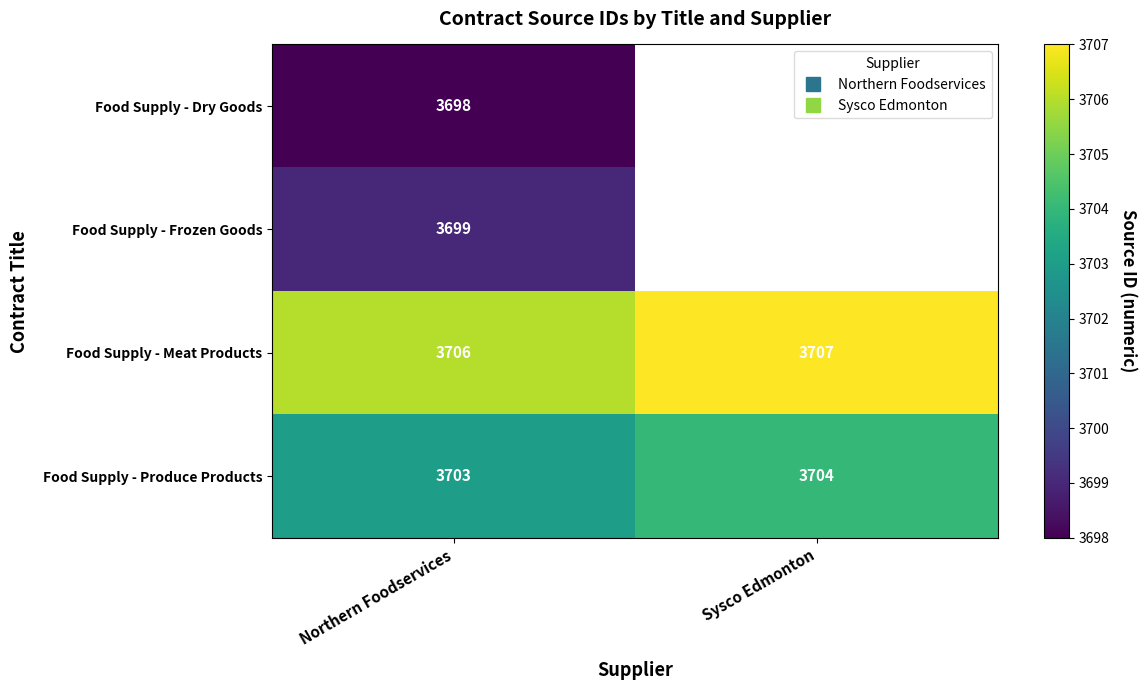

Is it true that Food Supply - Frozen Goods equals 6592.3 at Northern Foodservices?

False